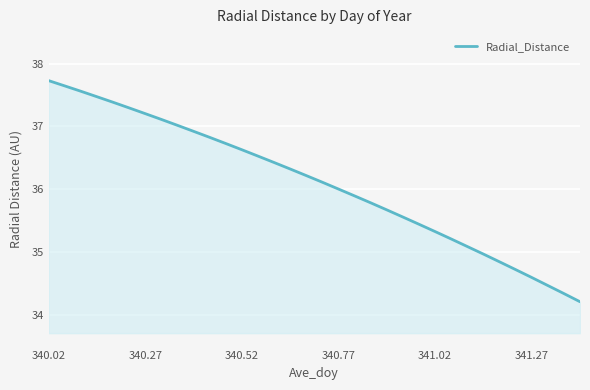

What is the maximum value shown in the chart?

37.7